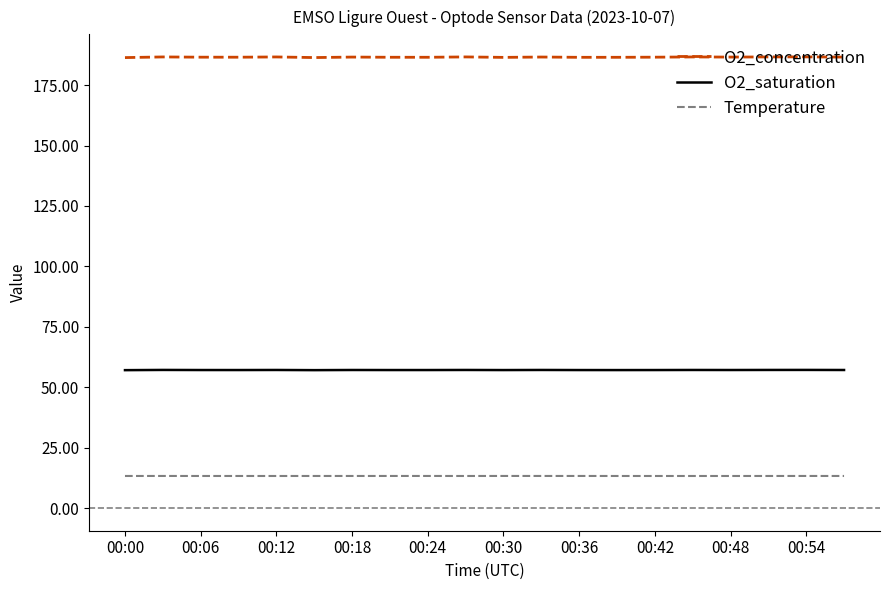

True or false: Temperature and O2_concentration cross at least once.

False